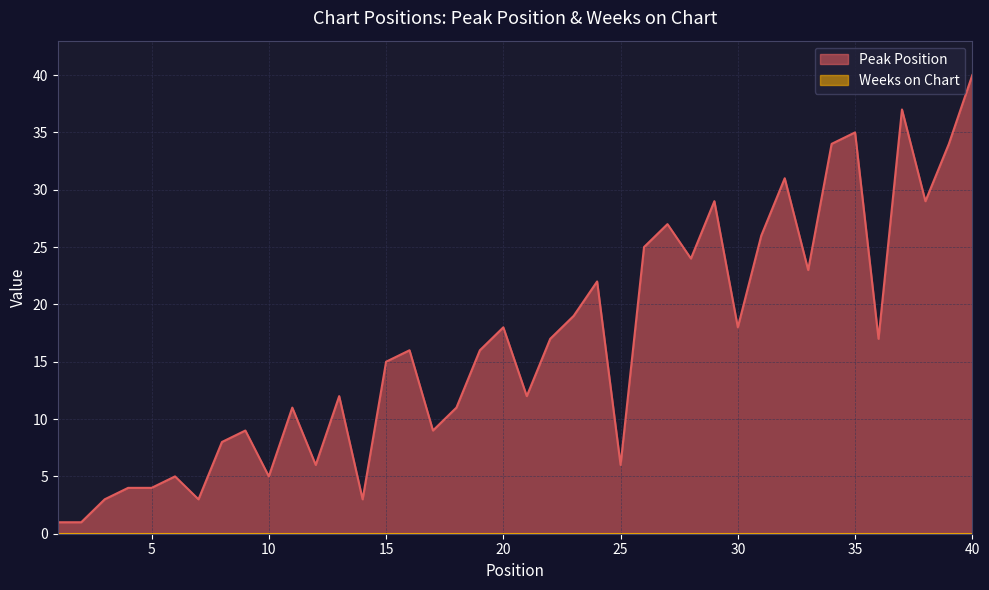

True or false: the data has more than 1 interior local peaks.

True